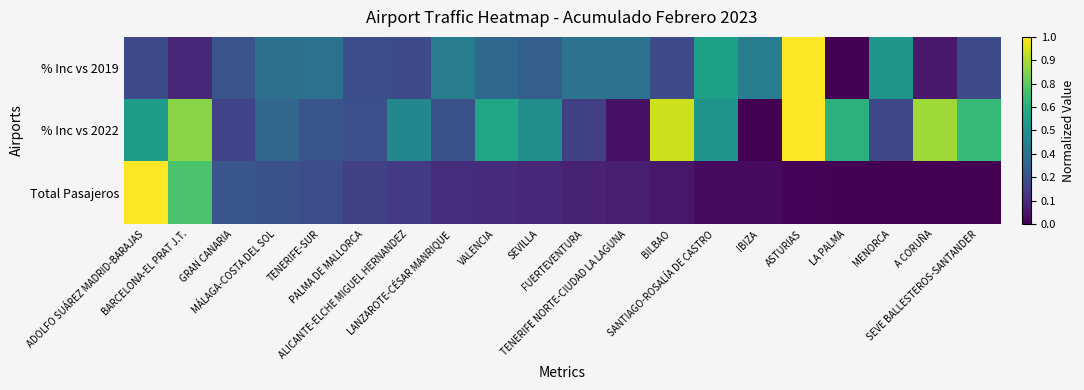

What is the total value across all series at A CORUÑA?

0.9